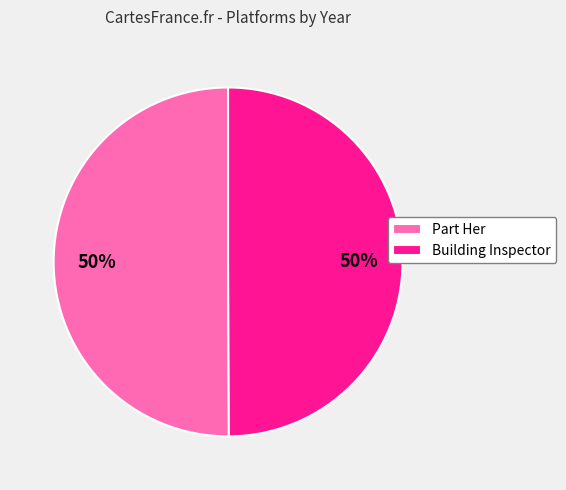

How many segments does this pie chart have?

2